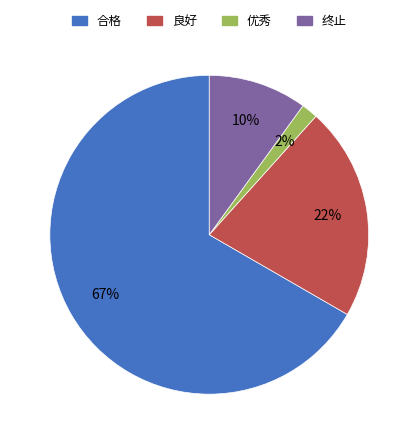

True or false: 合格 accounts for 67% of the total.

True